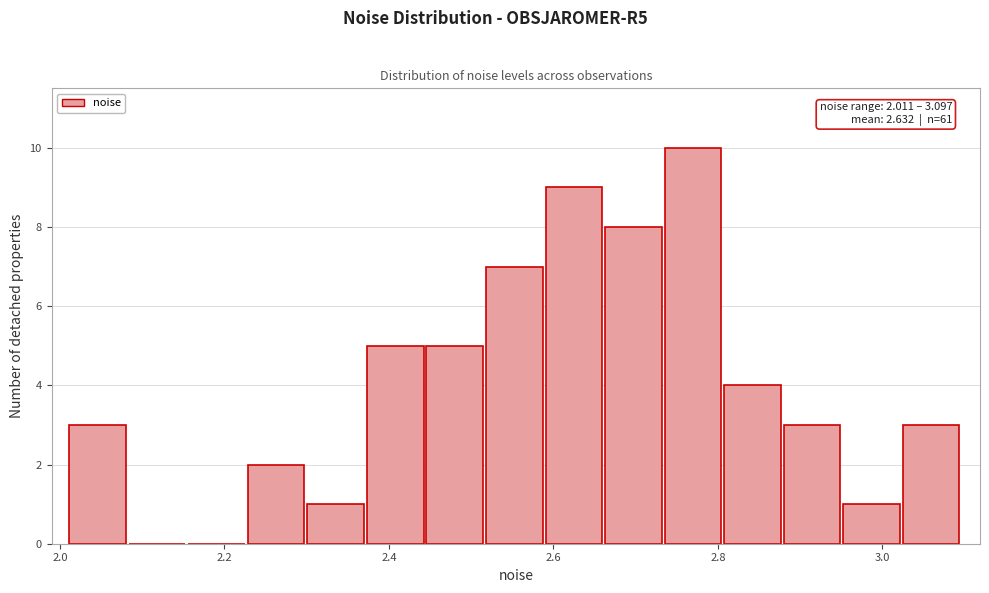

Around what value on the x-axis is the tallest bar? Give the approximate position of its centre, as read against the axis.

2.76